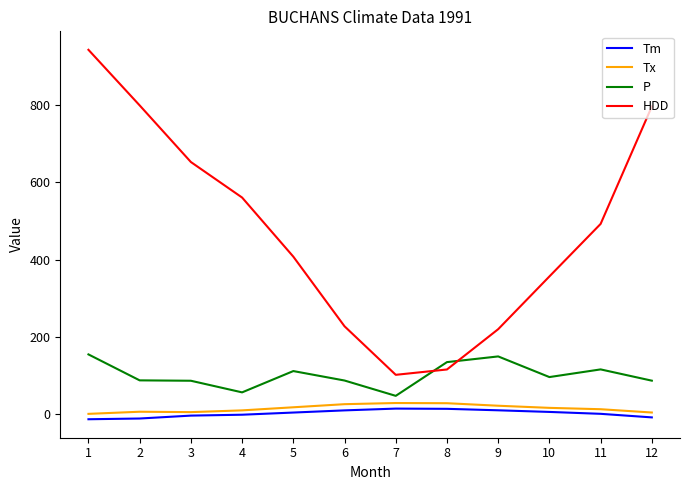

What are all the series names shown in the legend?

Tm, Tx, P, HDD